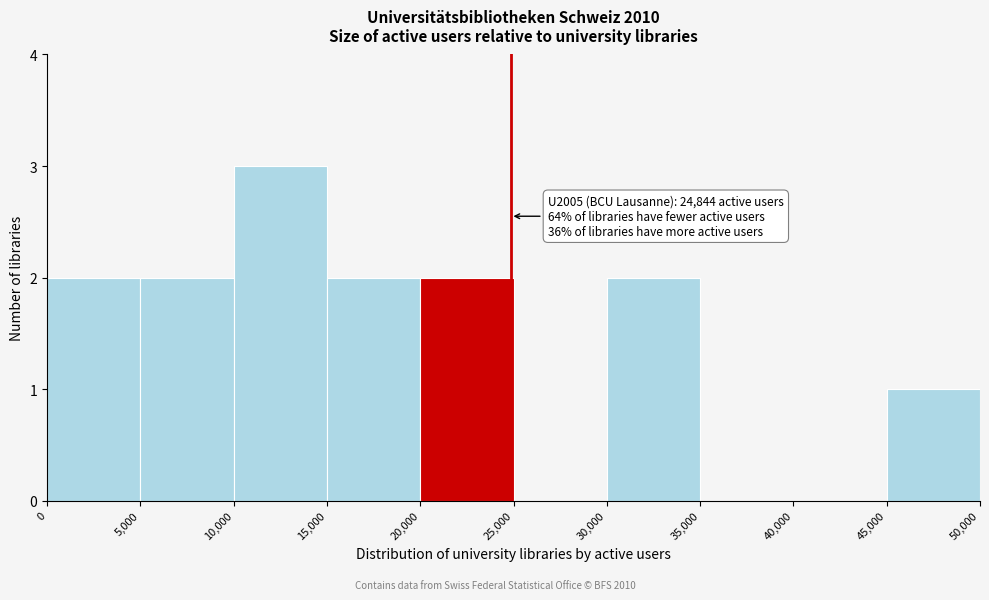

Over which range of the x-axis is the bar tallest?

10,000 to 15,000